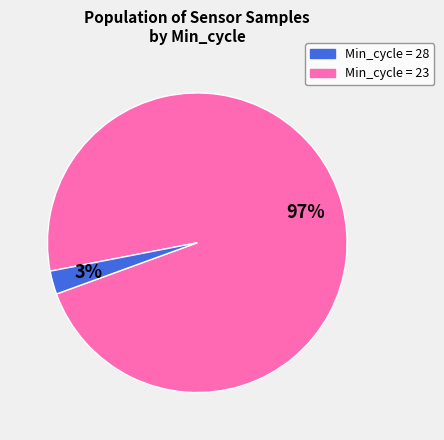

To the nearest percent, what is the average slice percentage?

50%